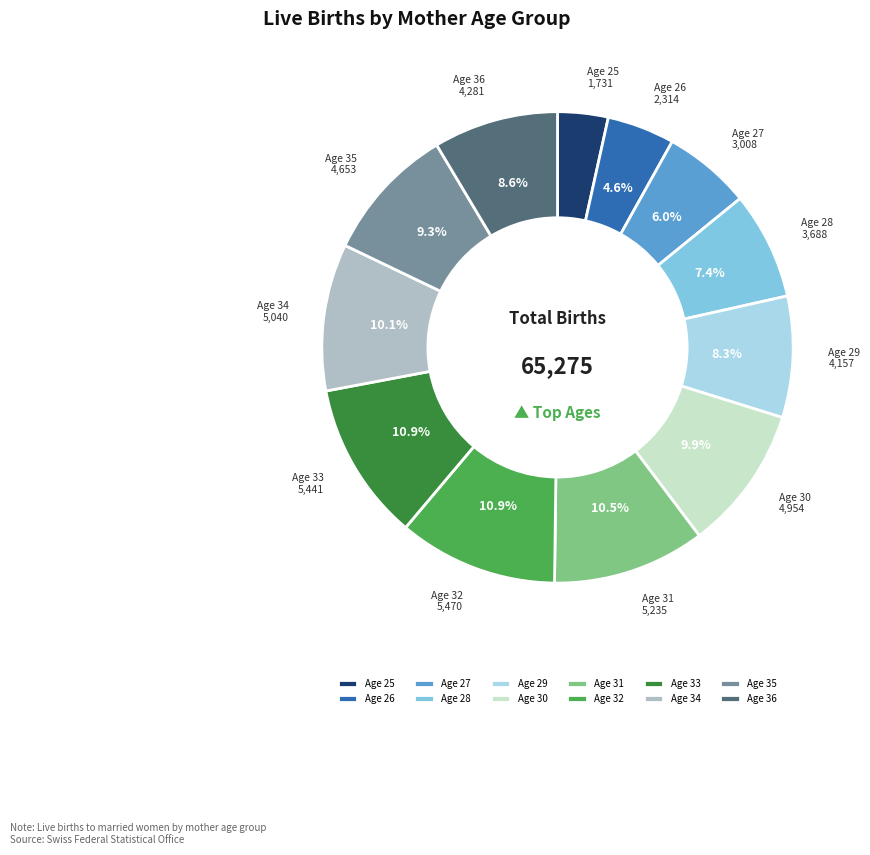

What is the ratio of the value at Age 28 to the value at Age 31?

0.7